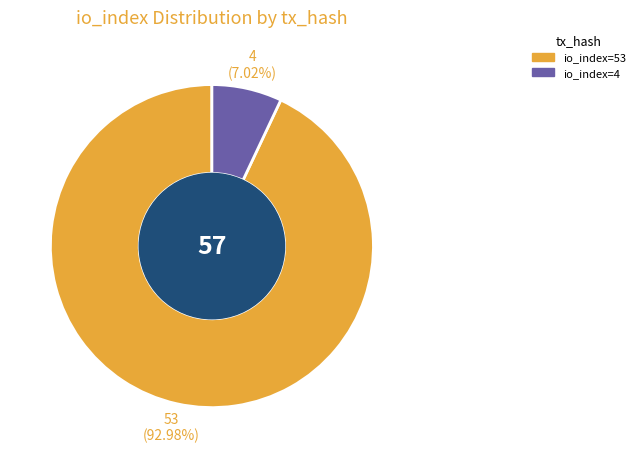

What is the smallest slice in the pie chart?

io_index=4